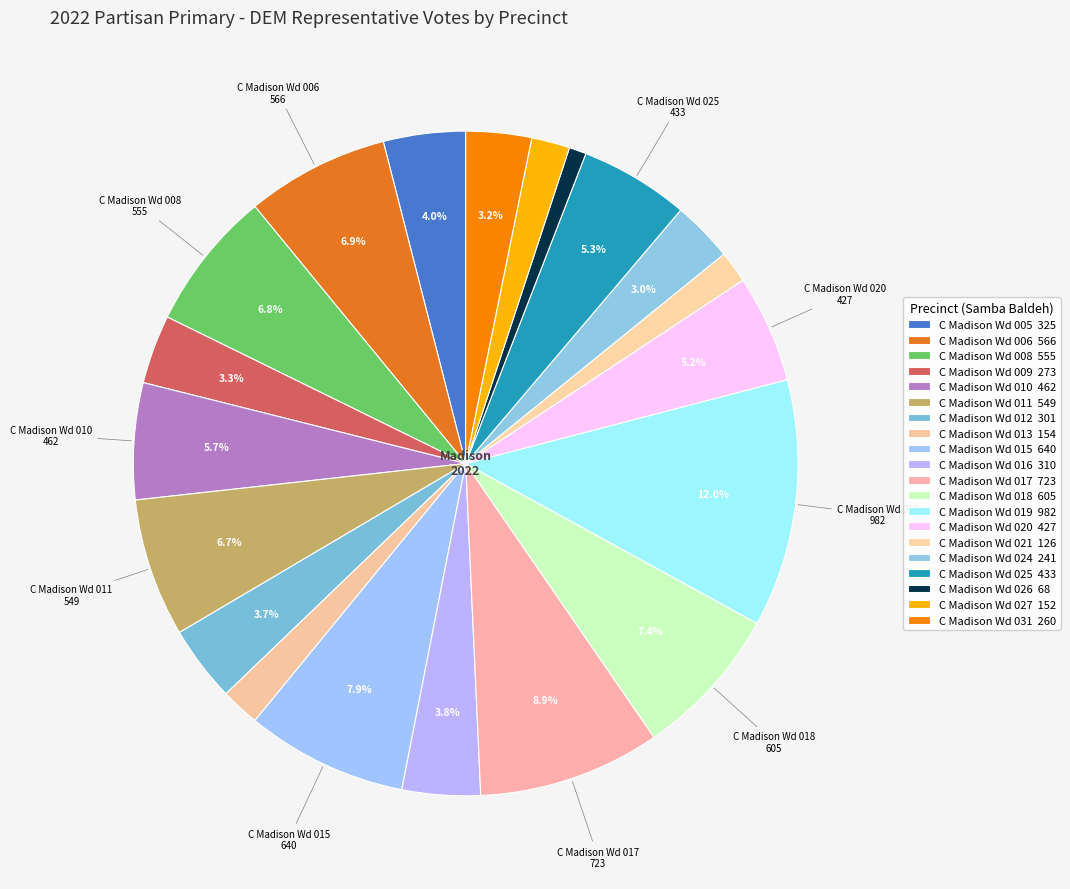

The C Madison Wd 012 slice represents 4% of the pie. True or false?

True